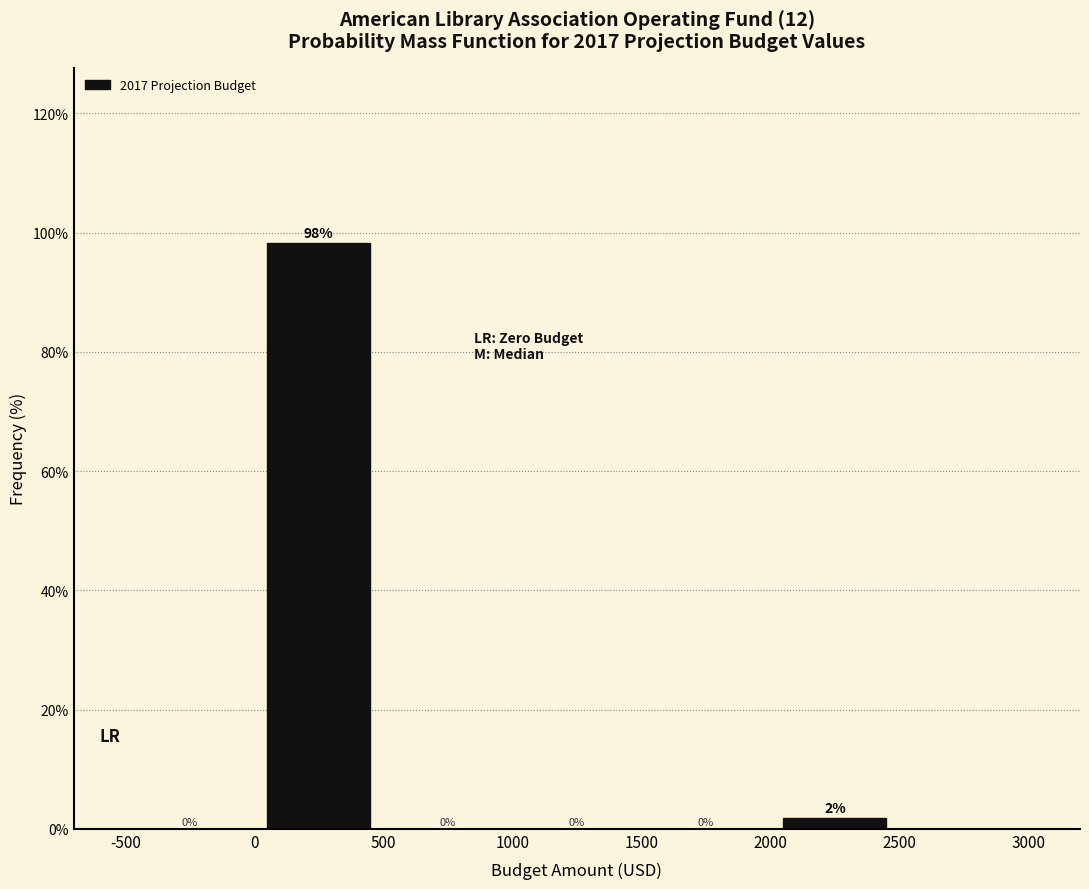

Which range on the x-axis has the tallest bar?

0 to 500